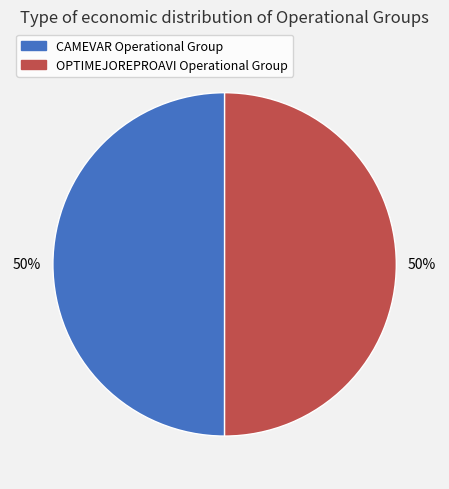

The CAMEVAR Operational Group slice represents 50% of the pie. True or false?

True